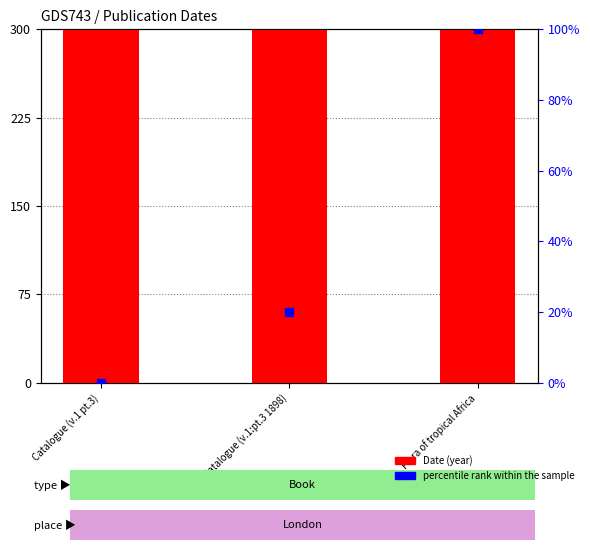

Which series reaches the maximum Y coordinate?

Date